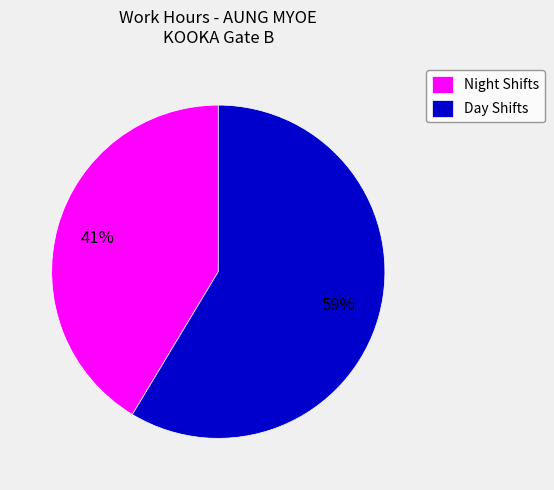

Rank the categories by value from lowest to highest.

Night Shifts, Day Shifts